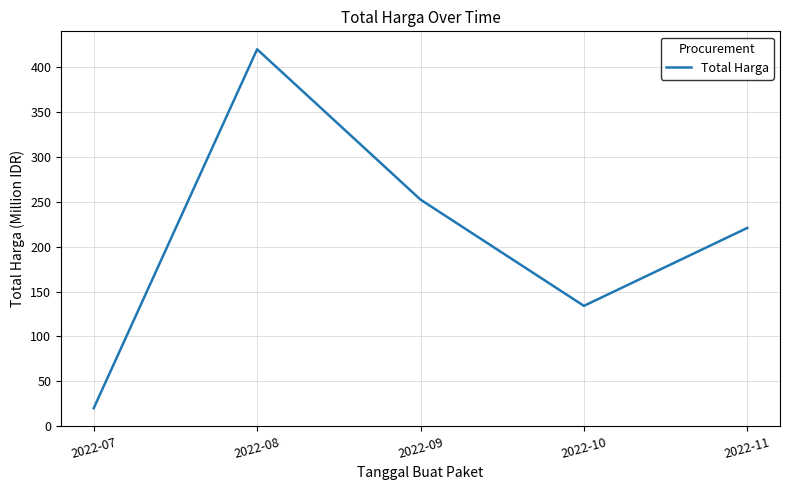

Where is the first local maximum?

2022-08